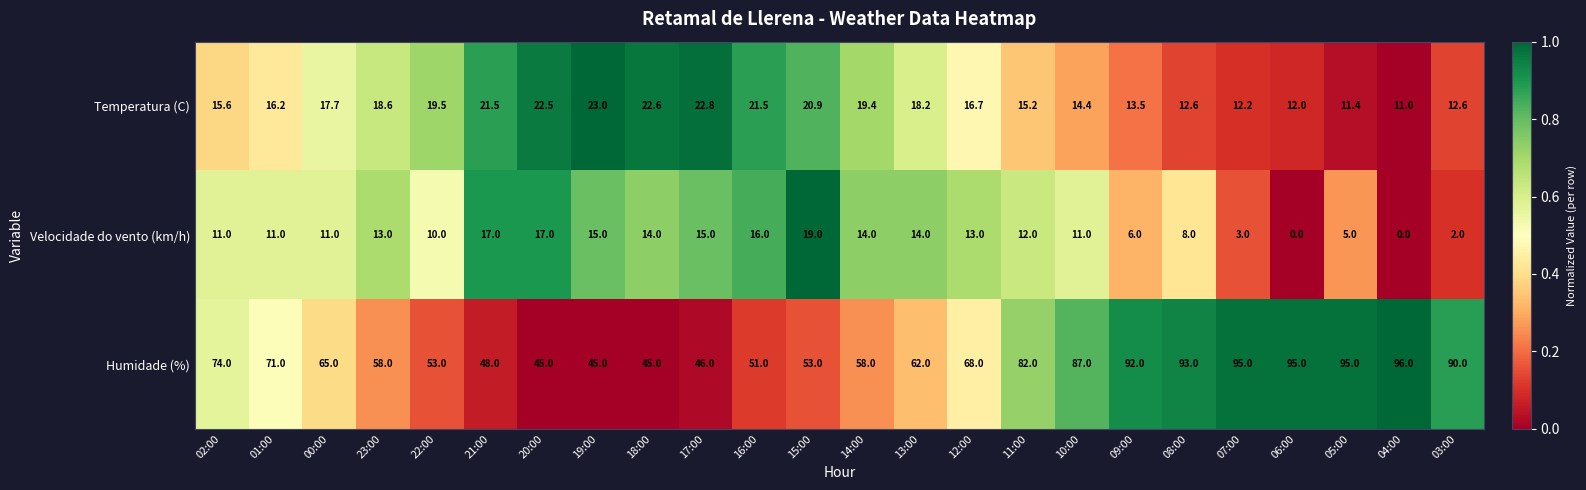

What is the sum of all Temperatura (C) values?

411.6